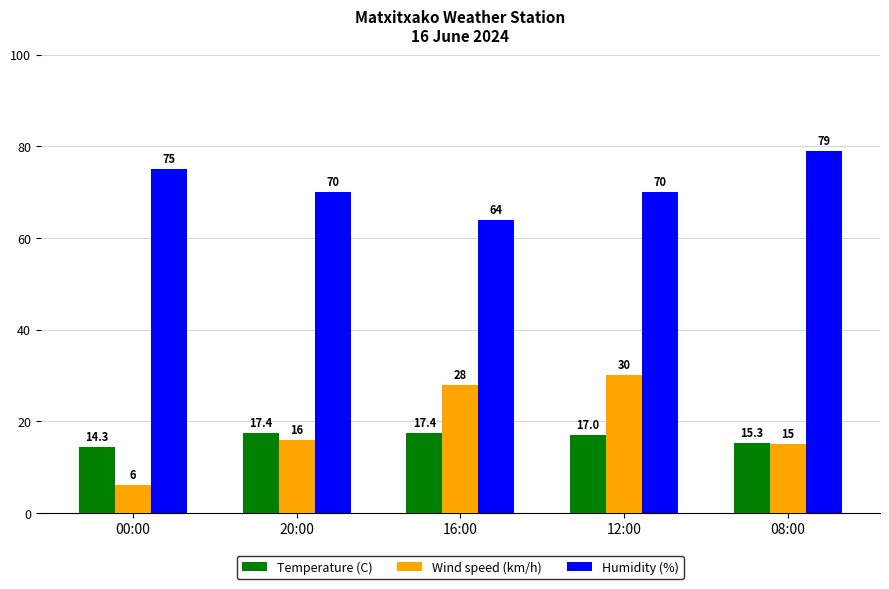

What is the spread (max minus min) of values at 08:00?

64.0